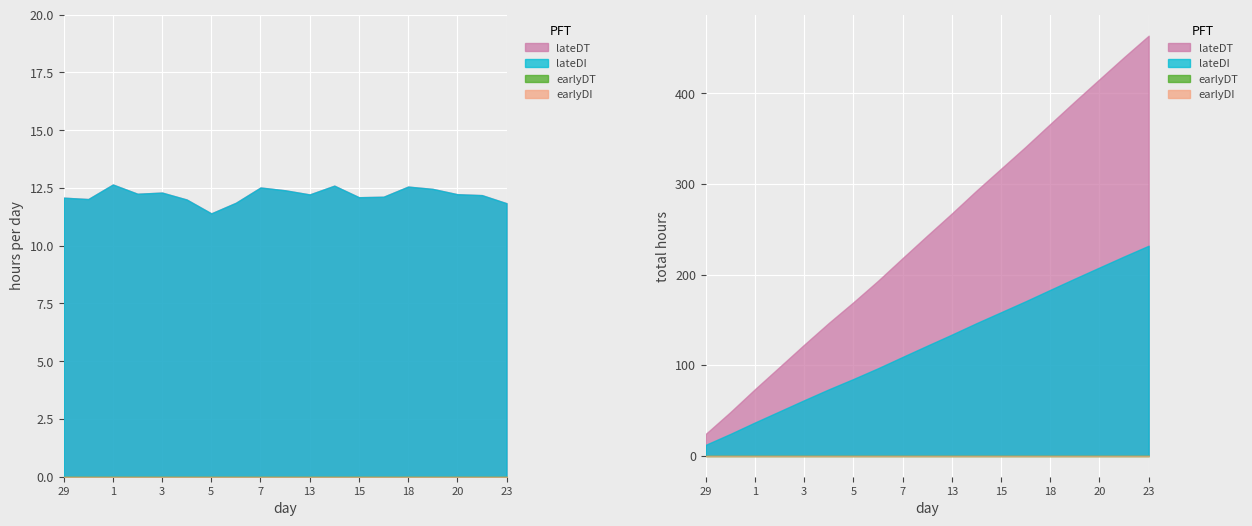

True or false: earlyDT and lateDT intersect in this chart.

False